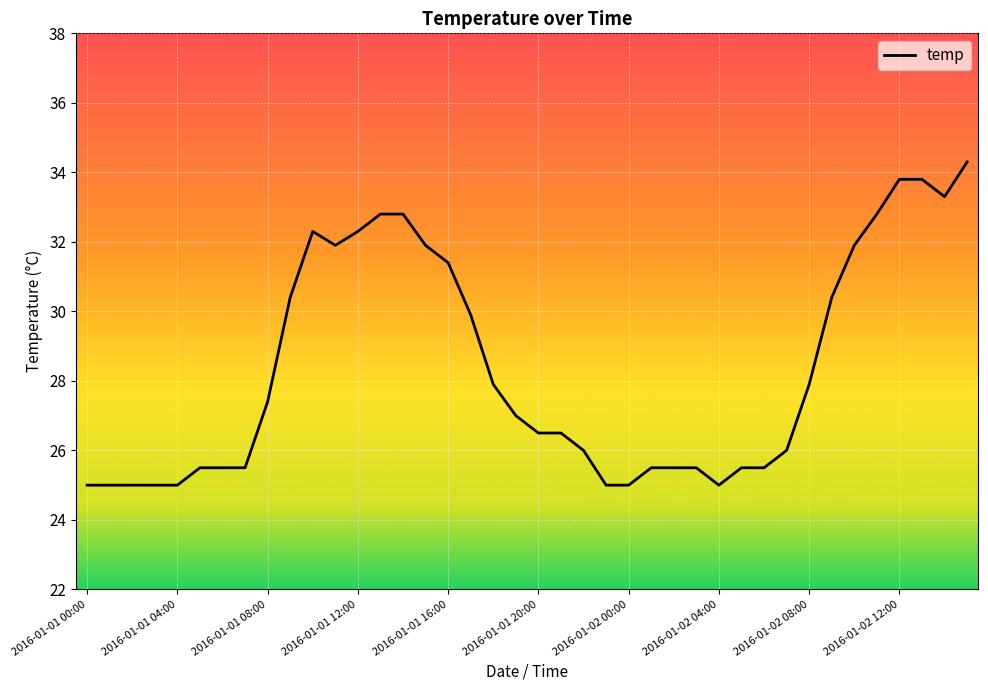

What is the smallest value displayed?

25.0